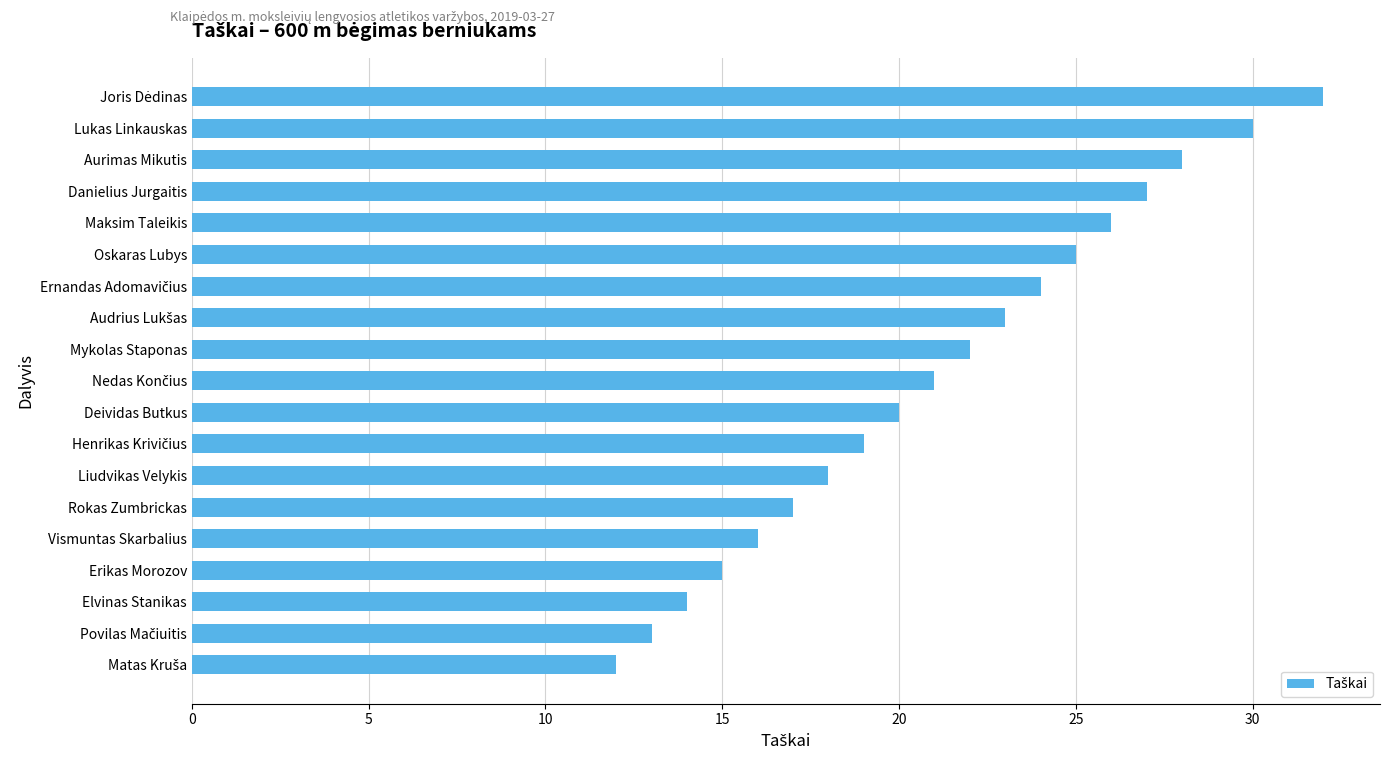

Reading top to bottom, extract all data points from this chart.

32	30	28	27	26	25	24	23	22	21	20	19	18	17	16	15	14	13	12